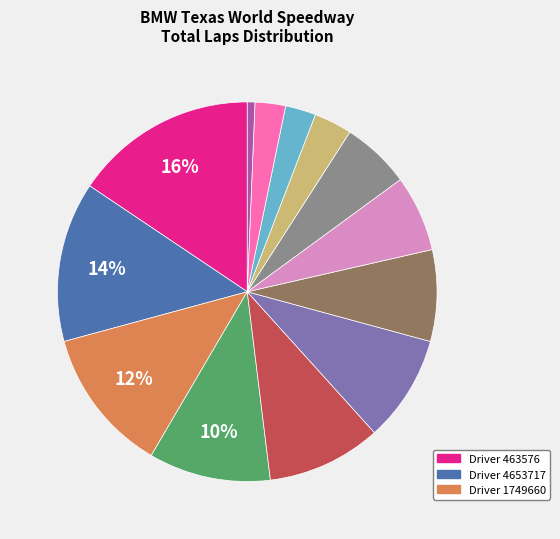

To the nearest percent, what is the average slice percentage?

8%